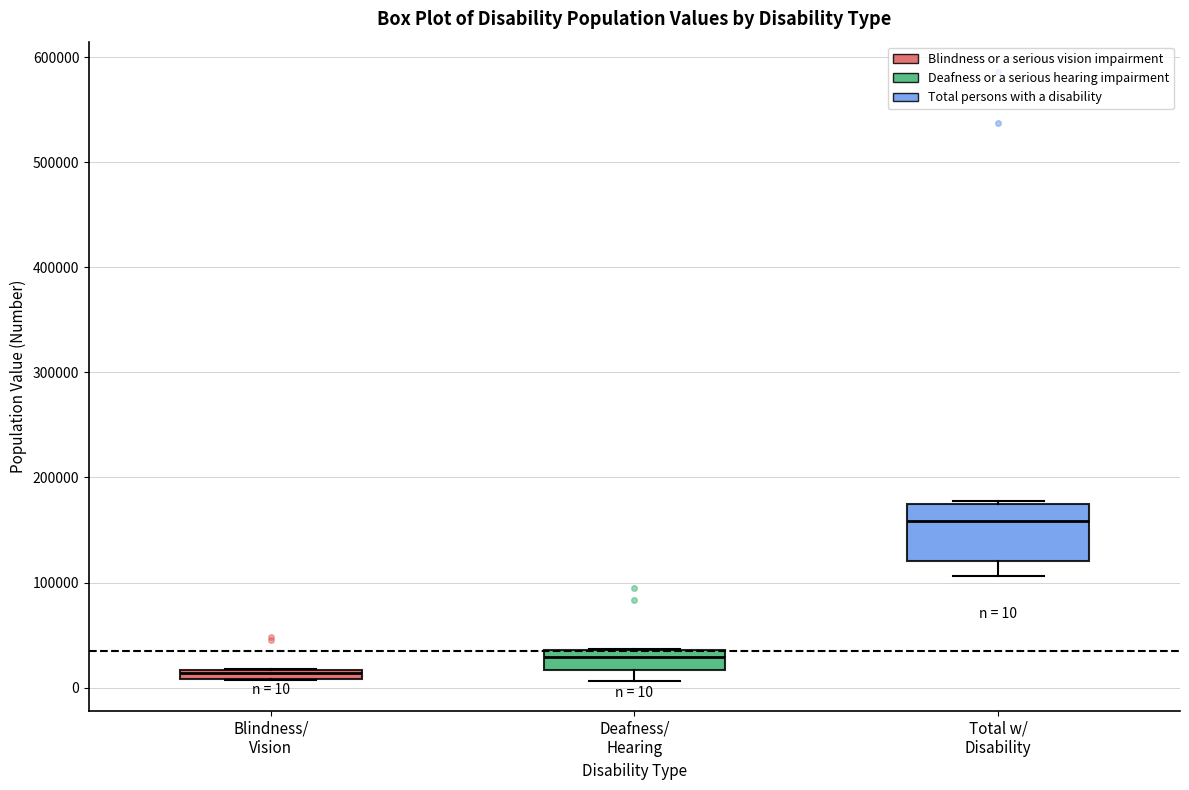

Which box has the lowest median line?

Blindness/ Vision